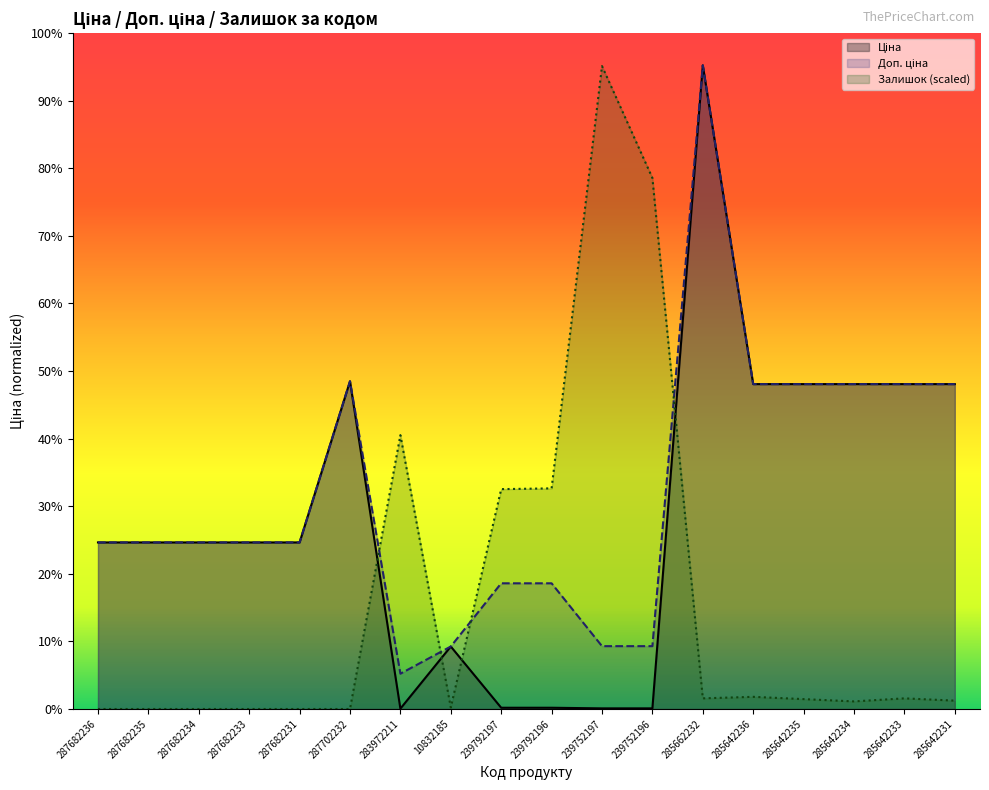

Which series changed the most between 287682236 and 285642231?

Ціна